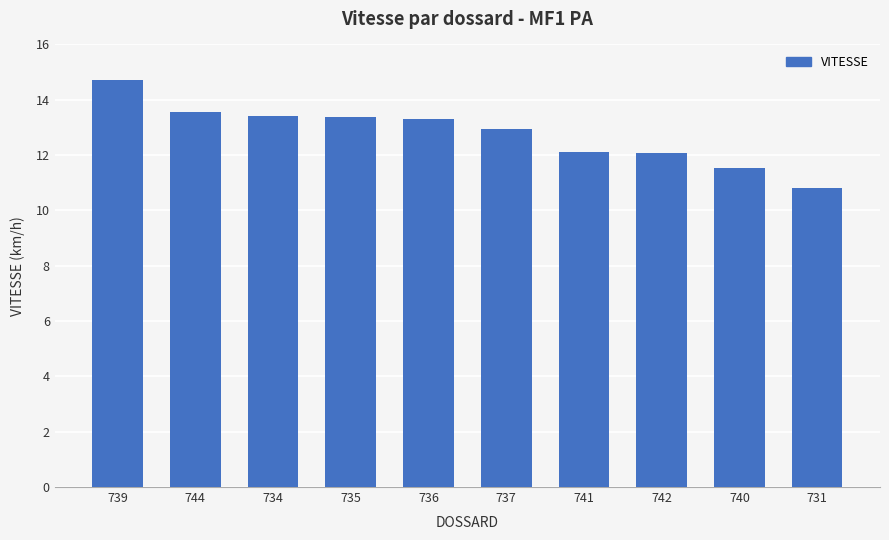

Reading left to right, list all the values displayed in this chart.

739=14.7	744=13.6	734=13.4	735=13.4	736=13.3	737=12.9	741=12.1	742=12.1	740=11.5	731=10.8